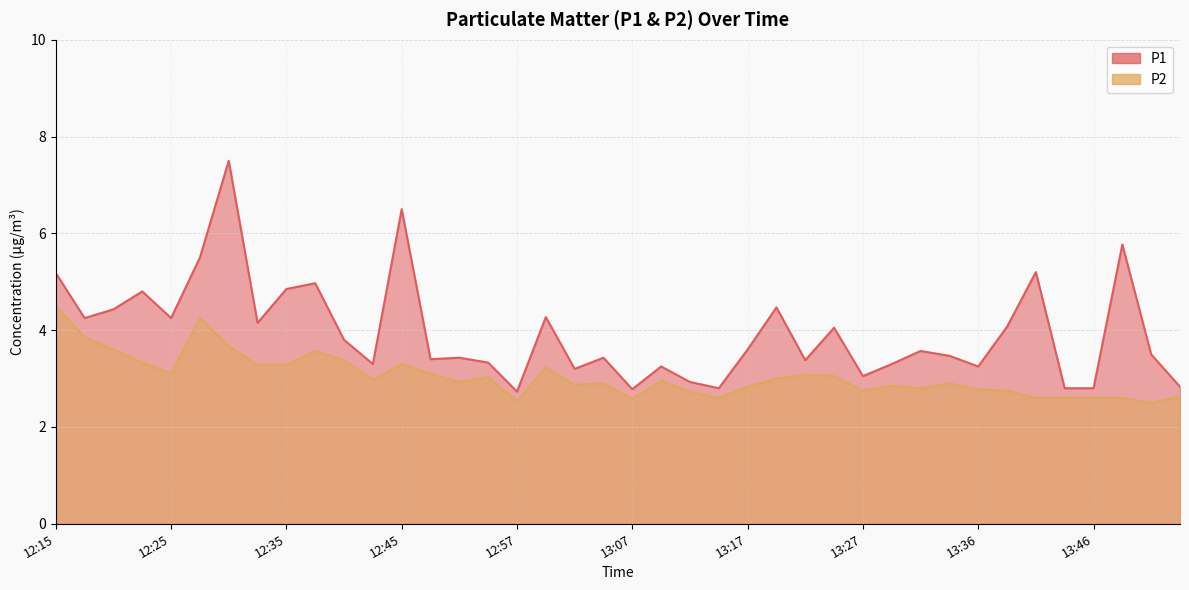

True or false: P1 has more than 0 points higher than both neighbors.

True